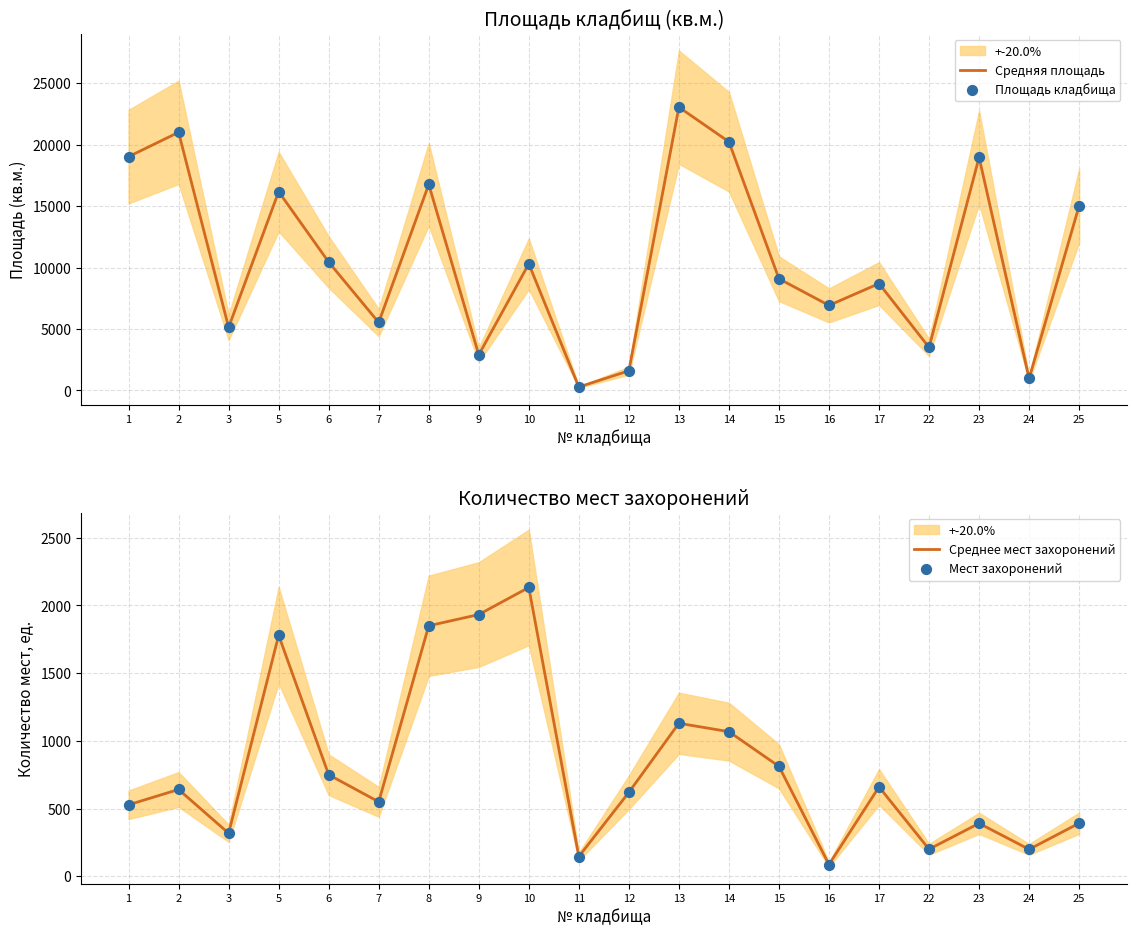

Which series reaches the minimum Y coordinate?

Среднее мест захоронений